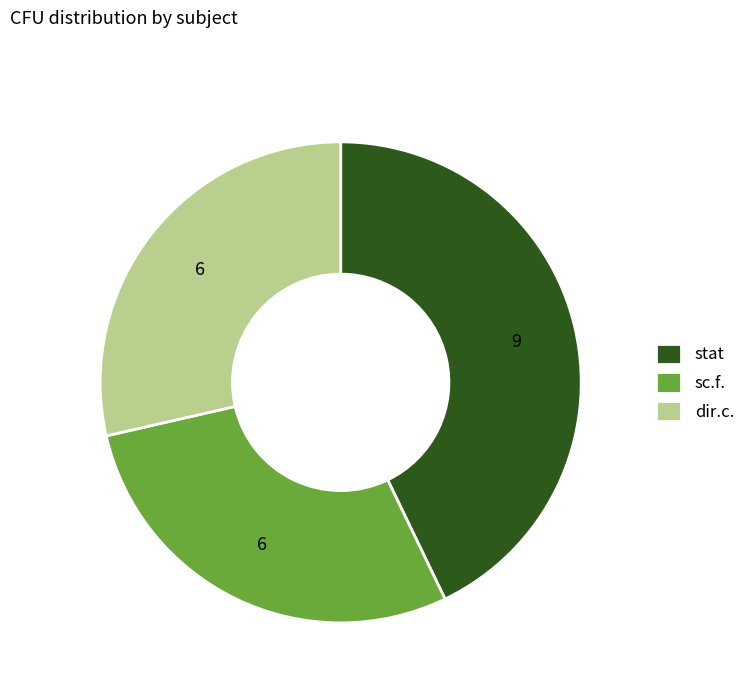

What is the largest slice in the pie chart?

stat